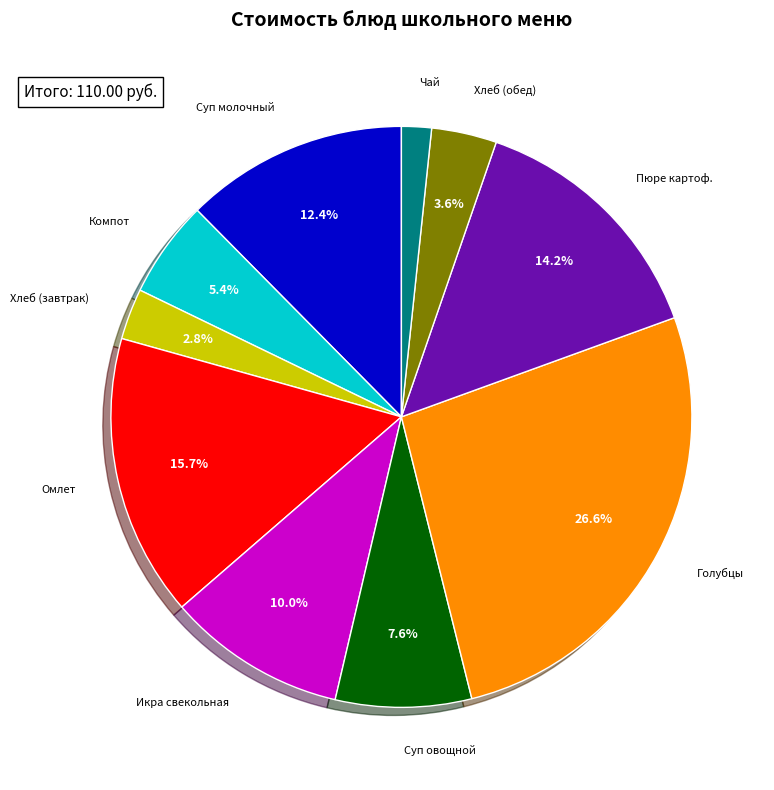

Does any single category account for the majority?

No